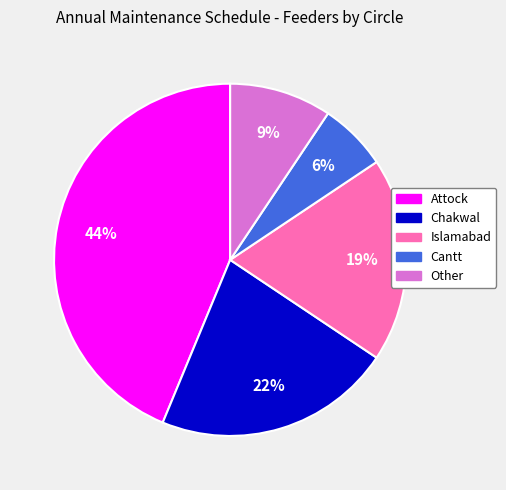

Do Islamabad and Cantt together represent more than half of the pie?

No